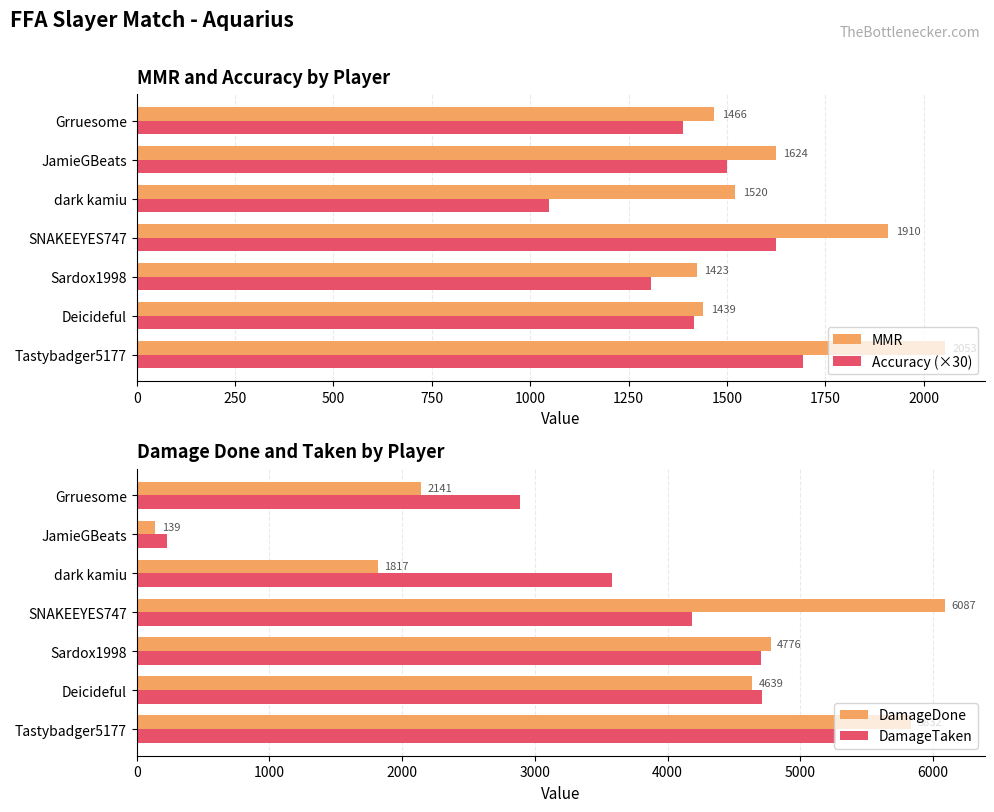

What is the value of the MMR bar at the 5th from the left?

1520.4